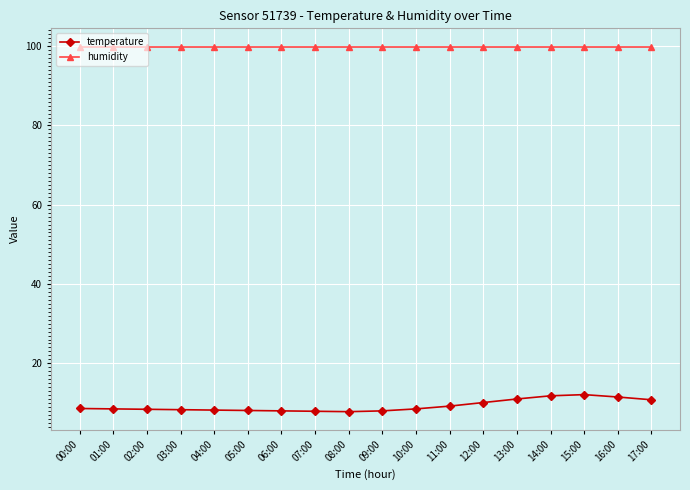

What position from the right is 08:00?

10